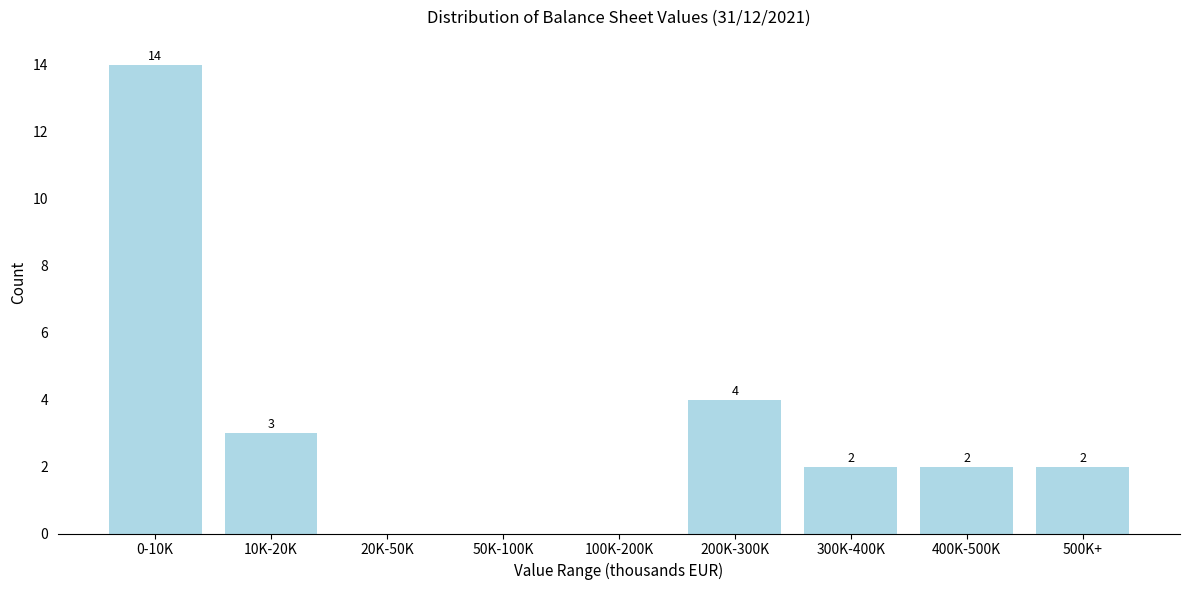

Reading left to right, list all the values displayed in this chart.

0-10K=14	10K-20K=3	20K-50K=0	50K-100K=0	100K-200K=0	200K-300K=4	300K-400K=2	400K-500K=2	500K+=2